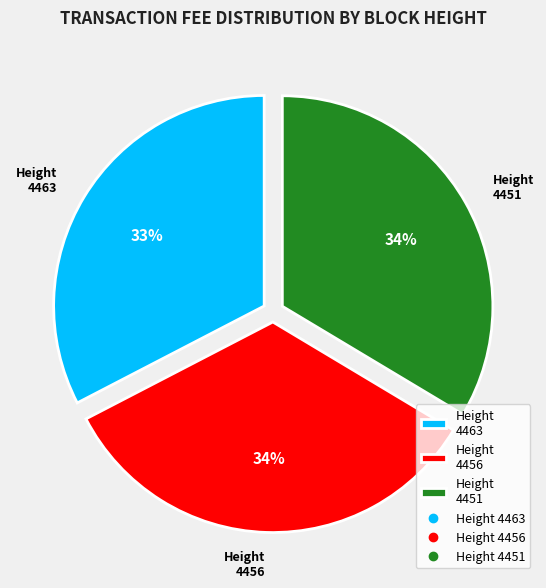

How many slices are in this pie chart?

3